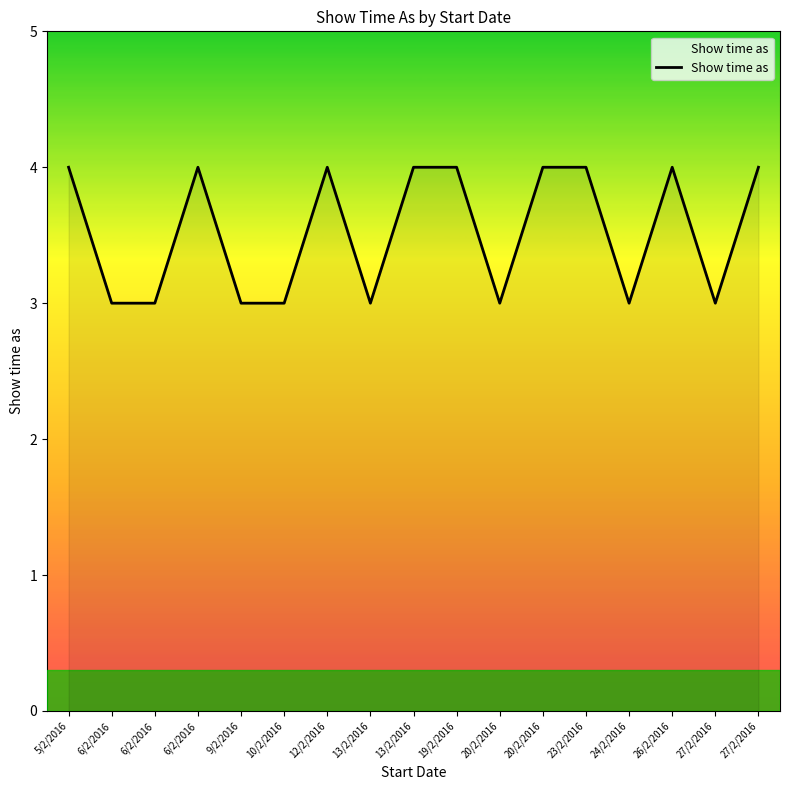

What is the sum of all values?

60